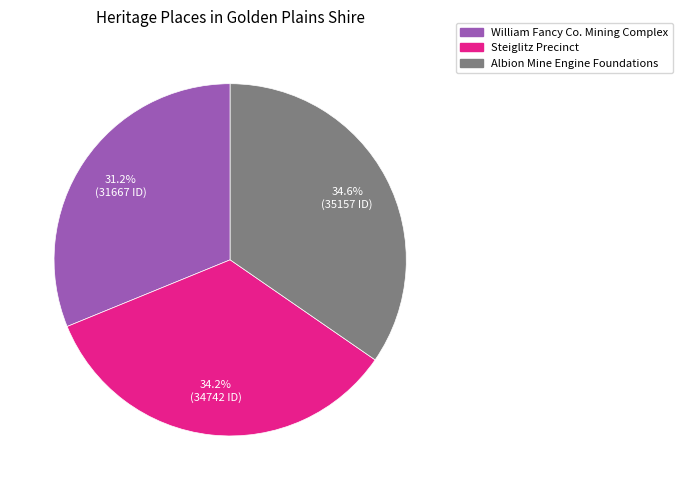

Is there any slice that represents more than half of the pie?

No